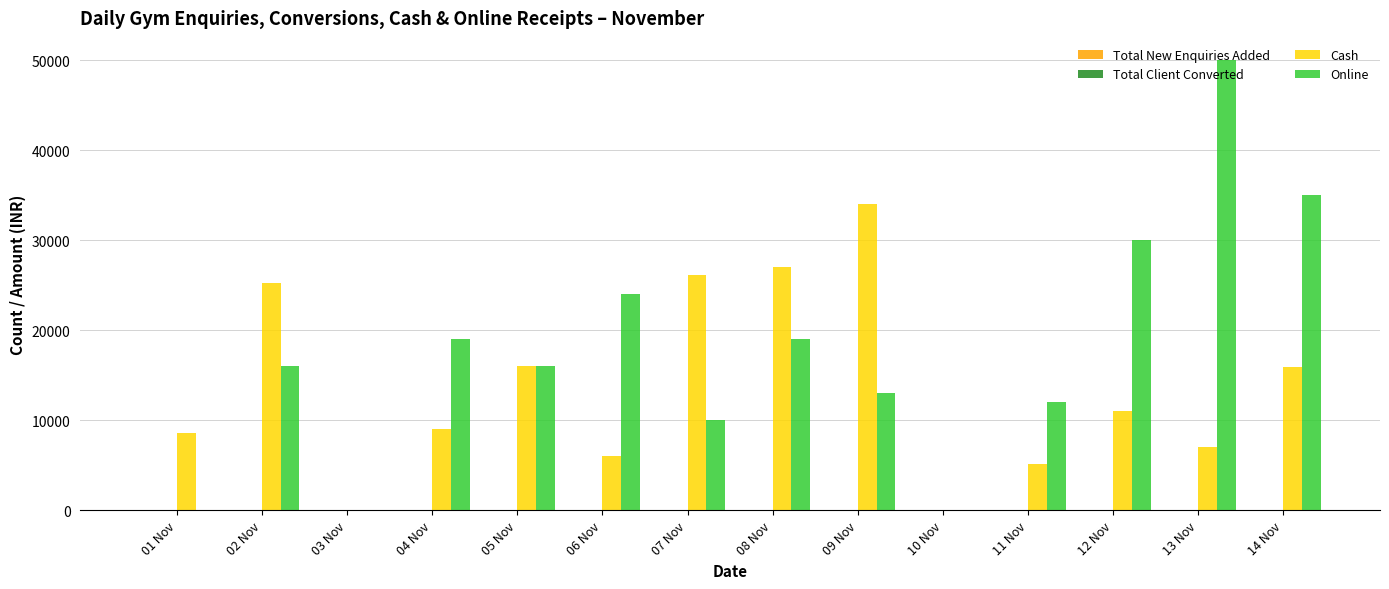

Which series changed the most between 04 Nov and 09 Nov?

Cash